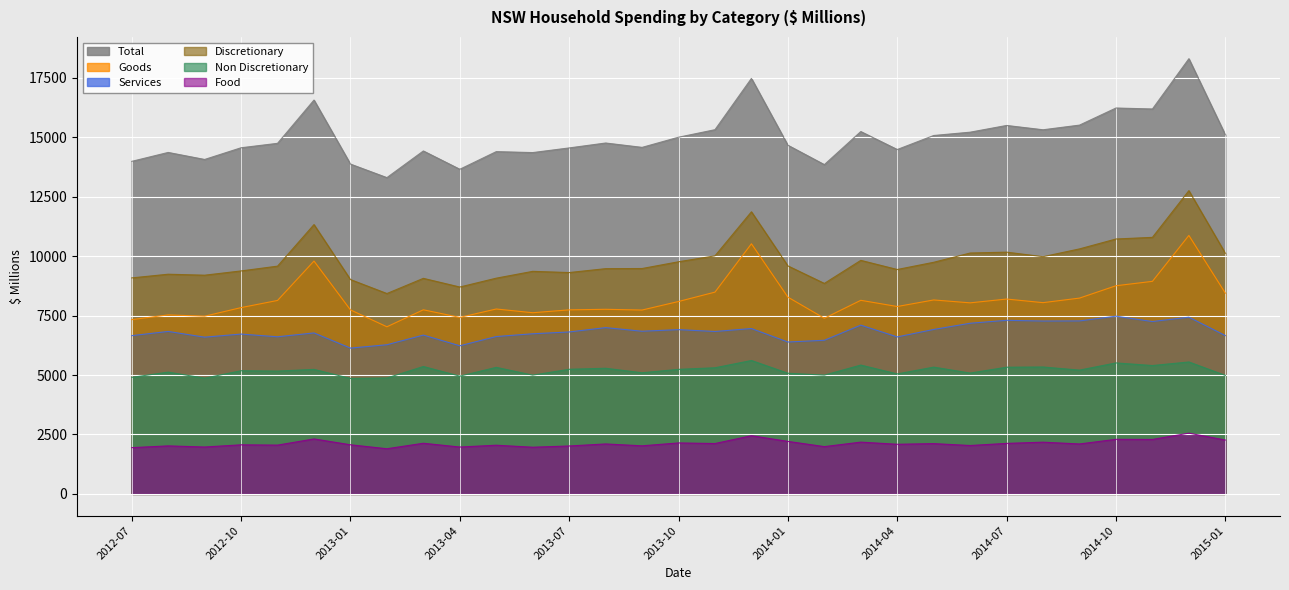

Which series has the widest spread of values?

Total